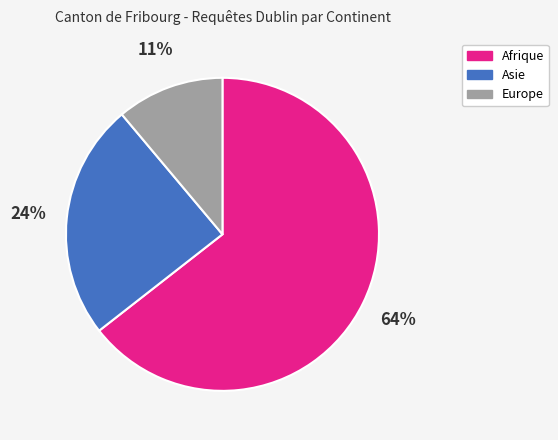

Approximately how many times larger is the value at Asie compared to Europe?

2.2